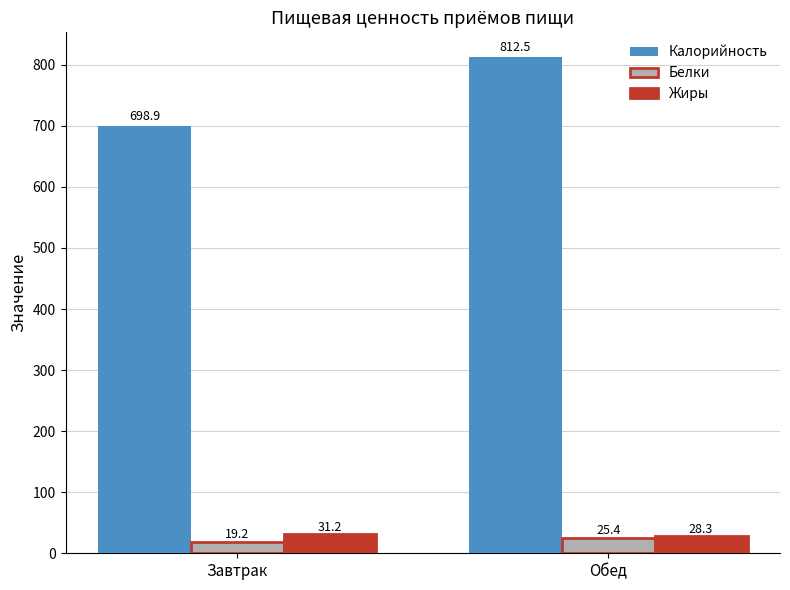

What is the minimum value for Калорийность?

698.9